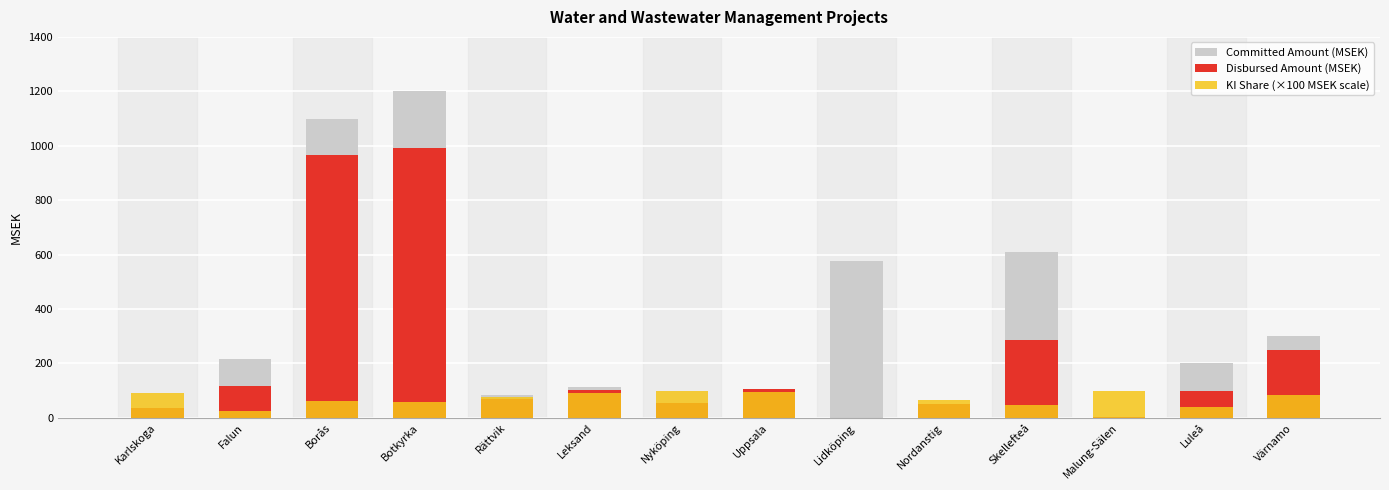

What is the greatest value displayed?

1200.0